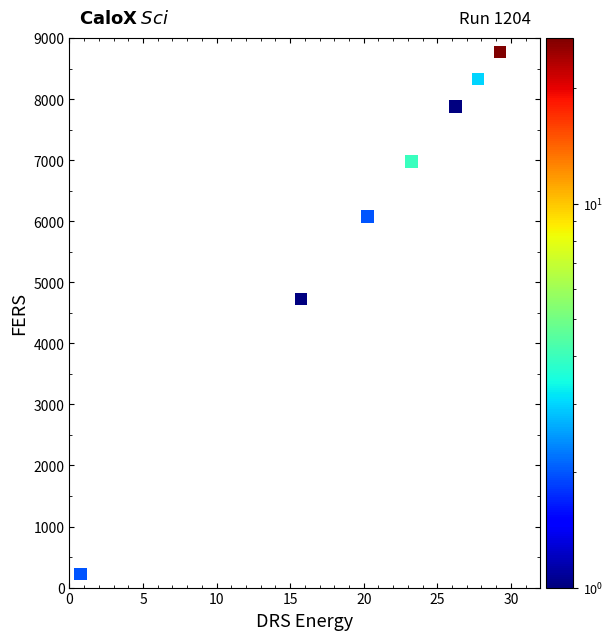

What Y value in the scatter plot is closest to 4499?

4725.0